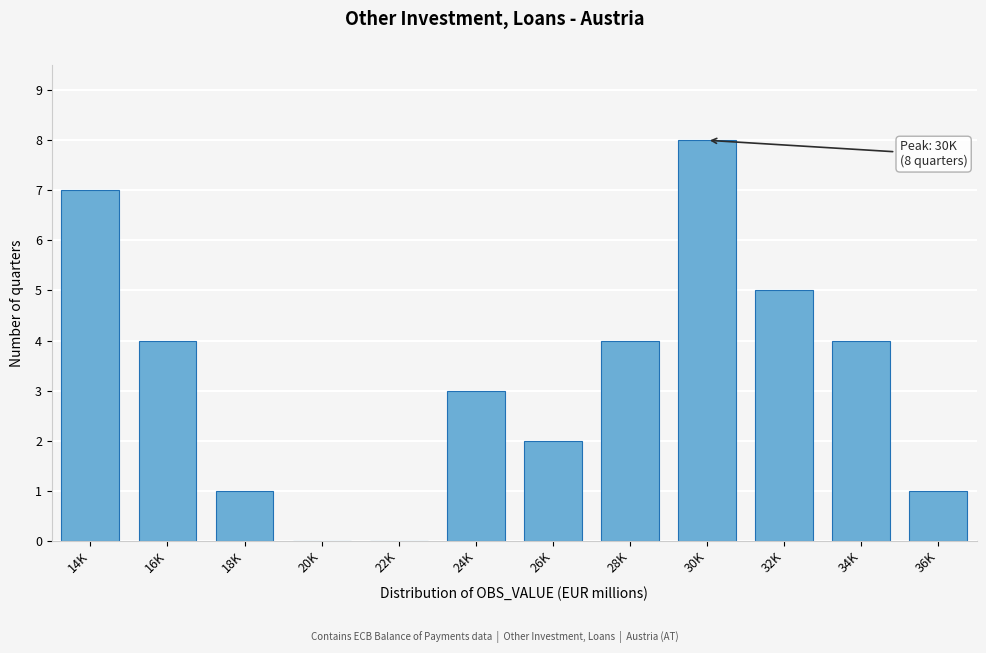

Reading left to right, what are all the values shown in this chart?

14K=7	16K=4	18K=1	20K=0	22K=0	24K=3	26K=2	28K=4	30K=8	32K=5	34K=4	36K=1